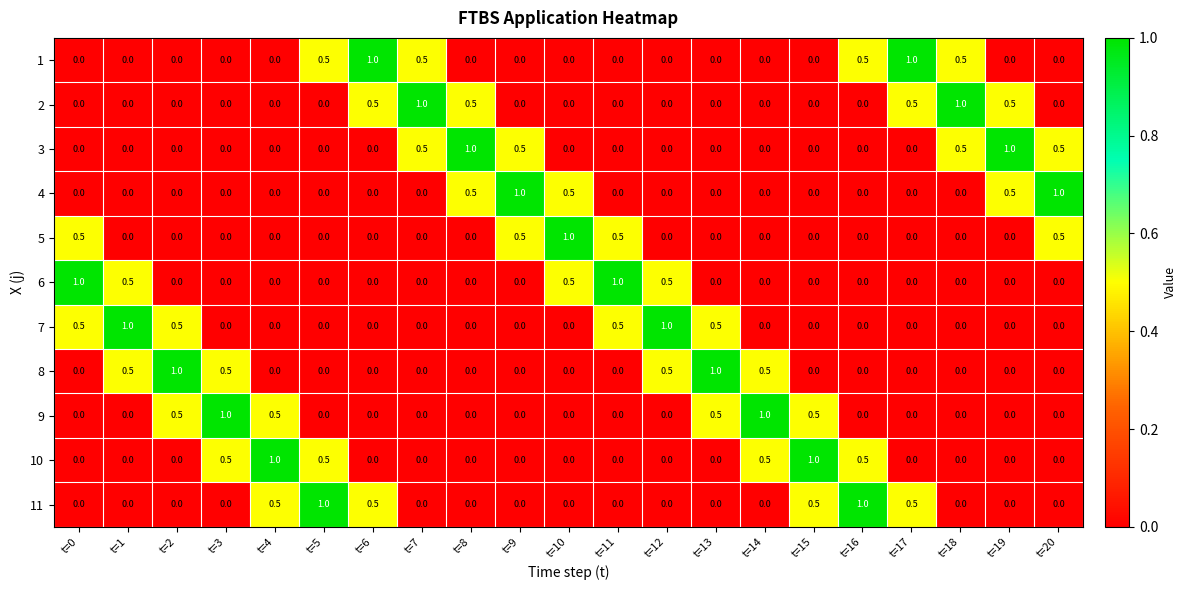

What is the spread (max minus min) of values at t=8?

1.0